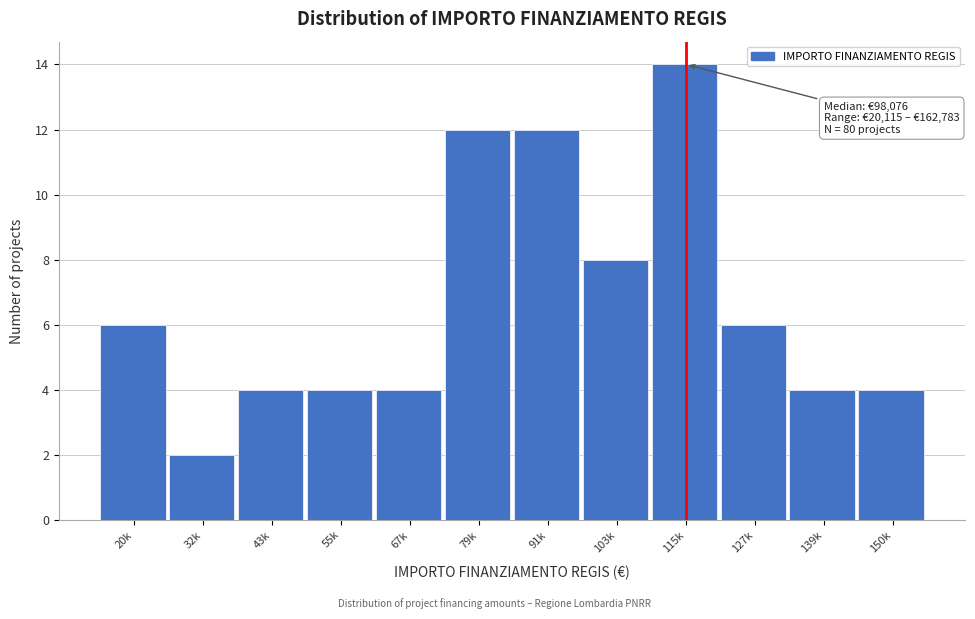

Reading right to left, what are all the values shown in this chart?

150k=4	139k=4	127k=6	115k=14	103k=8	91k=12	79k=12	67k=4	55k=4	43k=4	32k=2	20k=6